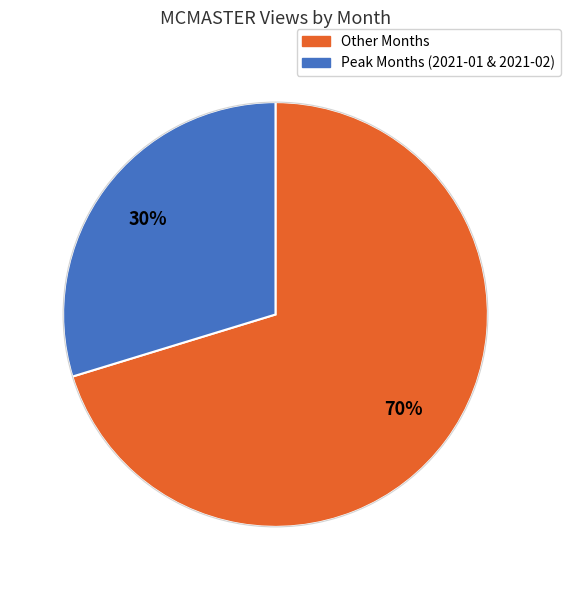

How many slices are in this pie chart?

2